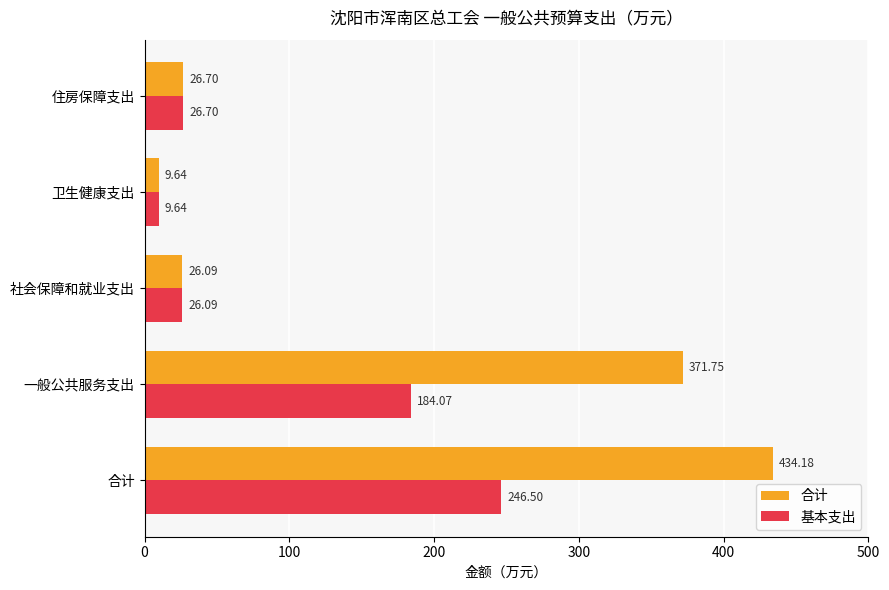

What is the difference between the highest and lowest values at 合计?

187.7